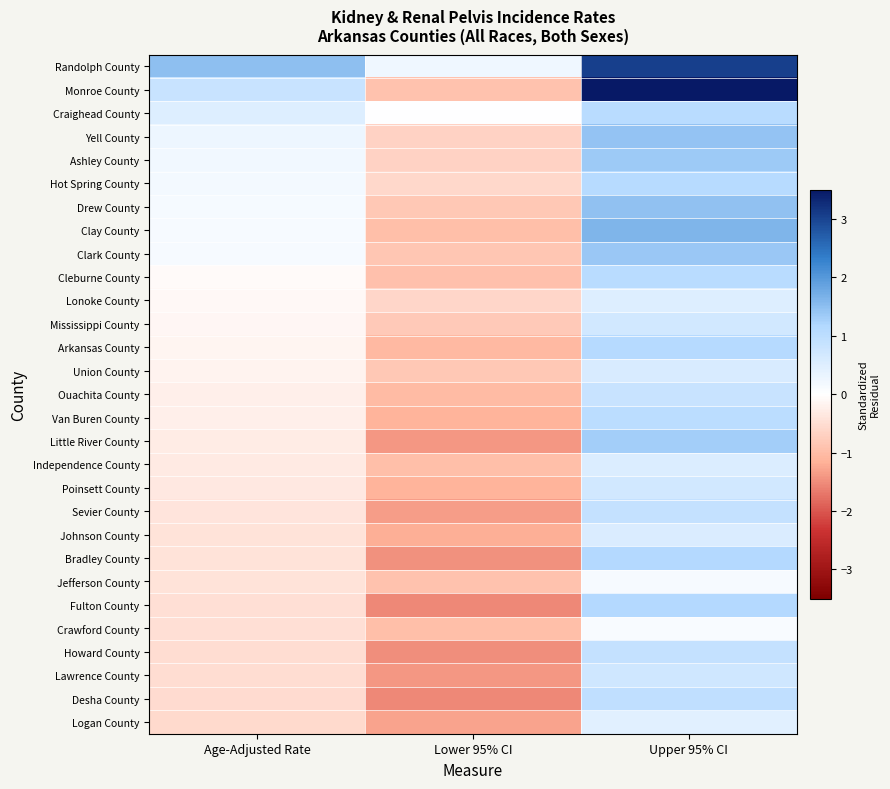

Reading left to right, transcribe all the data shown in this chart.

Randolph County: Age-Adjusted Rate=1.5	Lower 95% CI=0.2	Upper 95% CI=3.1
Monroe County: Age-Adjusted Rate=0.8	Lower 95% CI=-0.9	Upper 95% CI=3.5
Craighead County: Age-Adjusted Rate=0.5	Lower 95% CI=0.0	Upper 95% CI=1.0
Yell County: Age-Adjusted Rate=0.2	Lower 95% CI=-0.7	Upper 95% CI=1.4
Ashley County: Age-Adjusted Rate=0.2	Lower 95% CI=-0.7	Upper 95% CI=1.4
Hot Spring County: Age-Adjusted Rate=0.2	Lower 95% CI=-0.6	Upper 95% CI=1.1
Drew County: Age-Adjusted Rate=0.2	Lower 95% CI=-0.8	Upper 95% CI=1.5
Clay County: Age-Adjusted Rate=0.1	Lower 95% CI=-1.0	Upper 95% CI=1.6
Clark County: Age-Adjusted Rate=0.1	Lower 95% CI=-0.9	Upper 95% CI=1.4
Cleburne County: Age-Adjusted Rate=-0.1	Lower 95% CI=-0.9	Upper 95% CI=1.0
Lonoke County: Age-Adjusted Rate=-0.1	Lower 95% CI=-0.6	Upper 95% CI=0.5
Mississippi County: Age-Adjusted Rate=-0.1	Lower 95% CI=-0.8	Upper 95% CI=0.7
Arkansas County: Age-Adjusted Rate=-0.1	Lower 95% CI=-1.1	Upper 95% CI=1.1
Union County: Age-Adjusted Rate=-0.2	Lower 95% CI=-0.8	Upper 95% CI=0.6
Ouachita County: Age-Adjusted Rate=-0.2	Lower 95% CI=-1.0	Upper 95% CI=0.8
Van Buren County: Age-Adjusted Rate=-0.2	Lower 95% CI=-1.1	Upper 95% CI=1.0
Little River County: Age-Adjusted Rate=-0.3	Lower 95% CI=-1.4	Upper 95% CI=1.3
Independence County: Age-Adjusted Rate=-0.3	Lower 95% CI=-1.0	Upper 95% CI=0.5
Poinsett County: Age-Adjusted Rate=-0.3	Lower 95% CI=-1.1	Upper 95% CI=0.7
Sevier County: Age-Adjusted Rate=-0.4	Lower 95% CI=-1.3	Upper 95% CI=0.9
Johnson County: Age-Adjusted Rate=-0.4	Lower 95% CI=-1.2	Upper 95% CI=0.6
Bradley County: Age-Adjusted Rate=-0.4	Lower 95% CI=-1.5	Upper 95% CI=1.1
Jefferson County: Age-Adjusted Rate=-0.4	Lower 95% CI=-0.9	Upper 95% CI=0.1
Fulton County: Age-Adjusted Rate=-0.5	Lower 95% CI=-1.6	Upper 95% CI=1.1
Crawford County: Age-Adjusted Rate=-0.5	Lower 95% CI=-1.0	Upper 95% CI=0.1
Howard County: Age-Adjusted Rate=-0.5	Lower 95% CI=-1.5	Upper 95% CI=0.9
Lawrence County: Age-Adjusted Rate=-0.5	Lower 95% CI=-1.4	Upper 95% CI=0.7
Desha County: Age-Adjusted Rate=-0.5	Lower 95% CI=-1.5	Upper 95% CI=1.0
Logan County: Age-Adjusted Rate=-0.5	Lower 95% CI=-1.3	Upper 95% CI=0.5